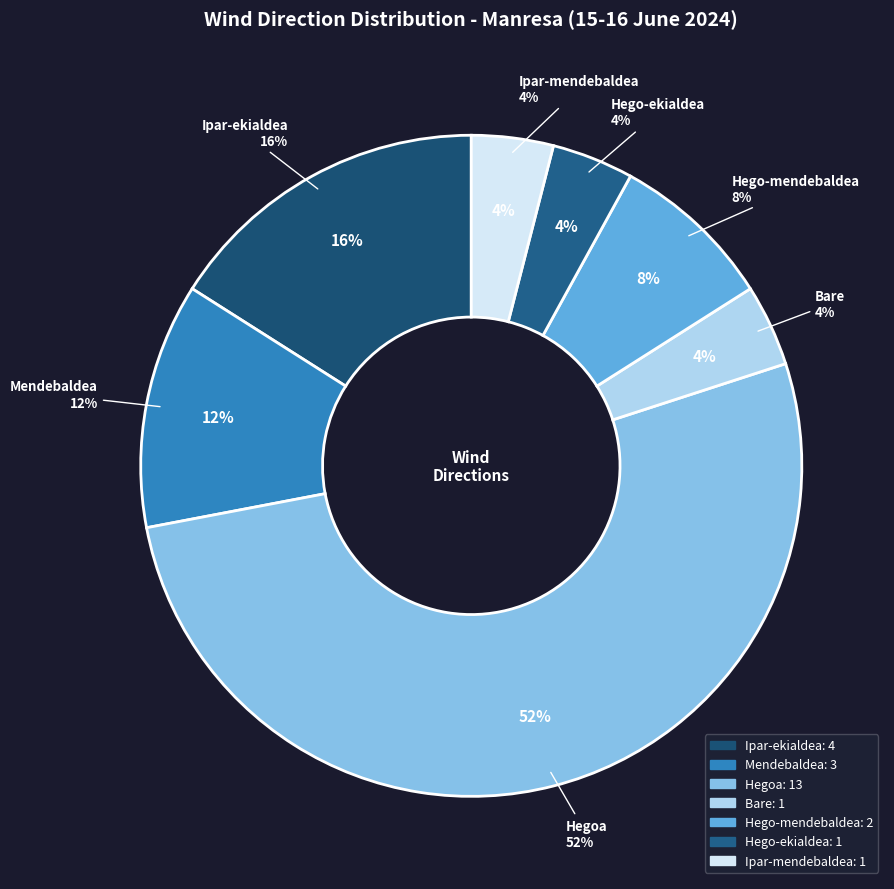

What percentage is the Ipar-mendebaldea slice, to the nearest percent?

4%